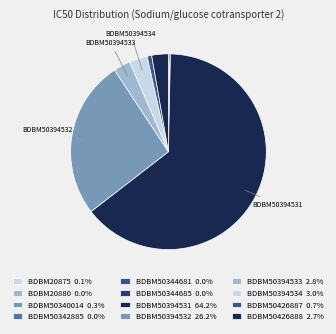

The BDBM20880 slice represents 0% of the pie. True or false?

True